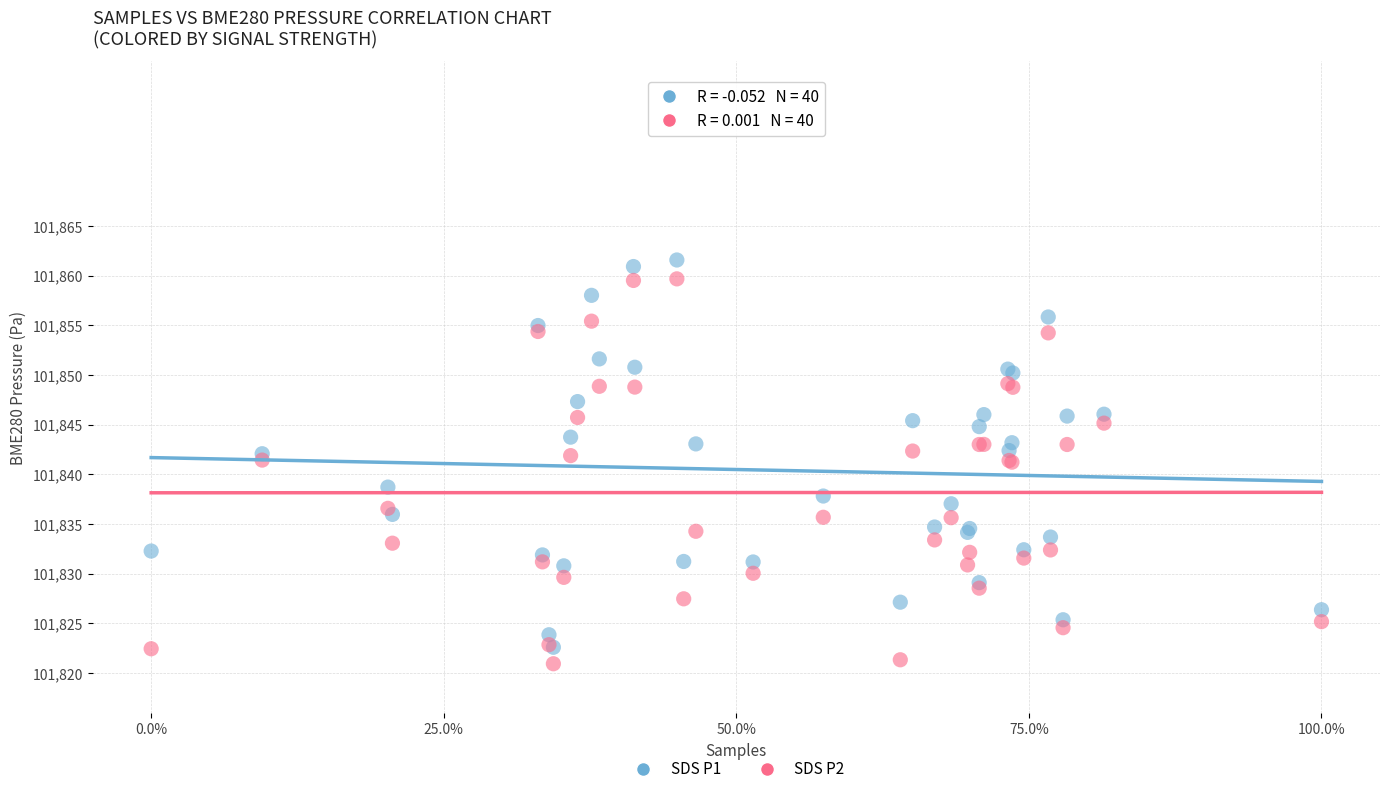

What are all the series names shown in the legend?

SDS P1, SDS P2